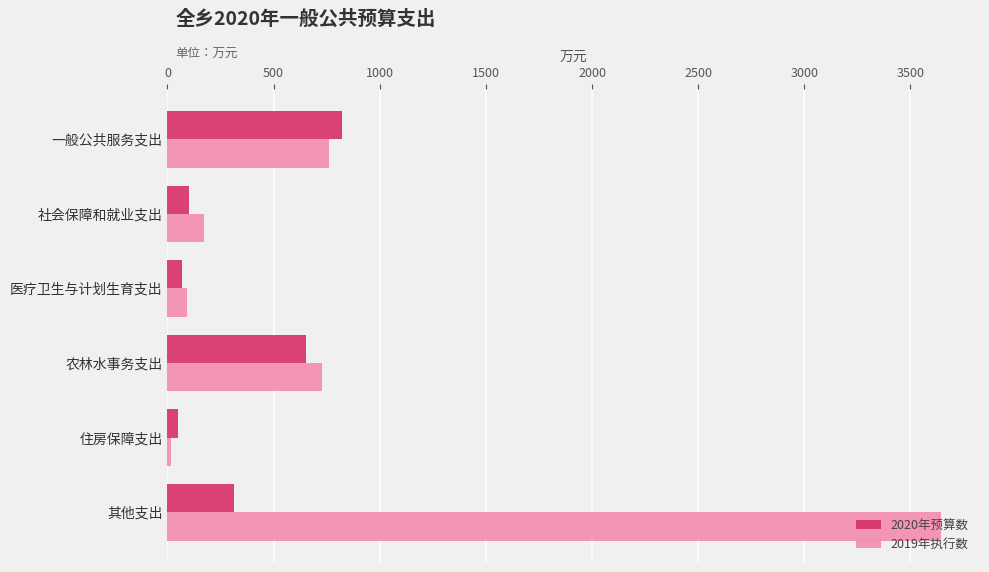

Is it true that 2020年预算数 equals 285.5 at 农林水事务支出?

False